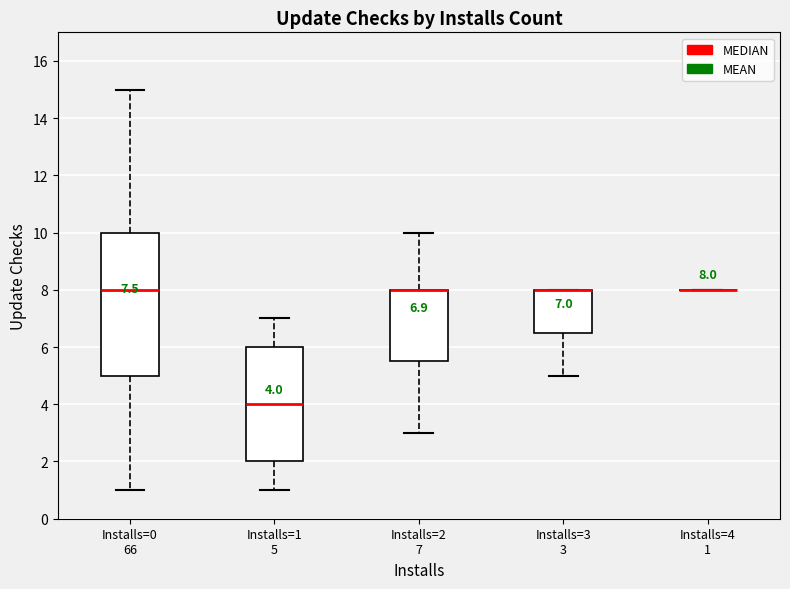

Comparing the boxes themselves (not the whiskers), which one is the tallest?

Installs=0 66